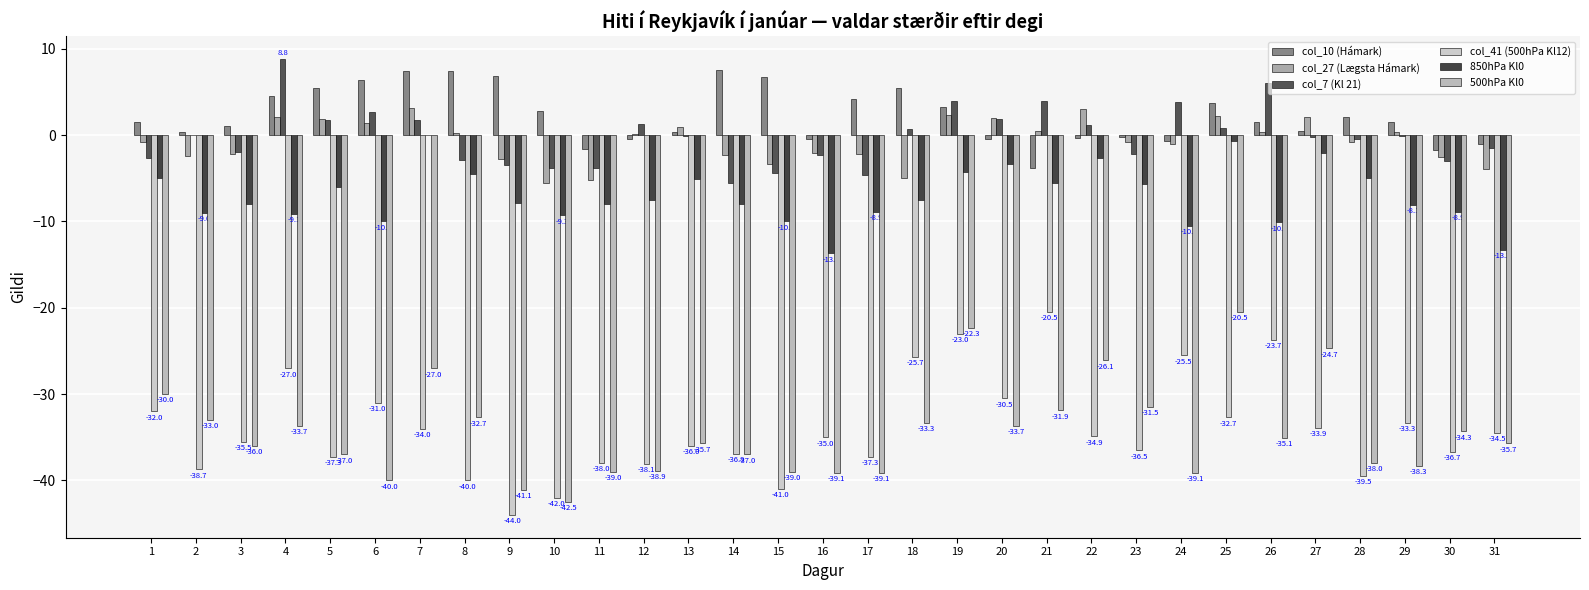

Which series has the largest range (max minus min)?

col_41 (500hPa Kl12)